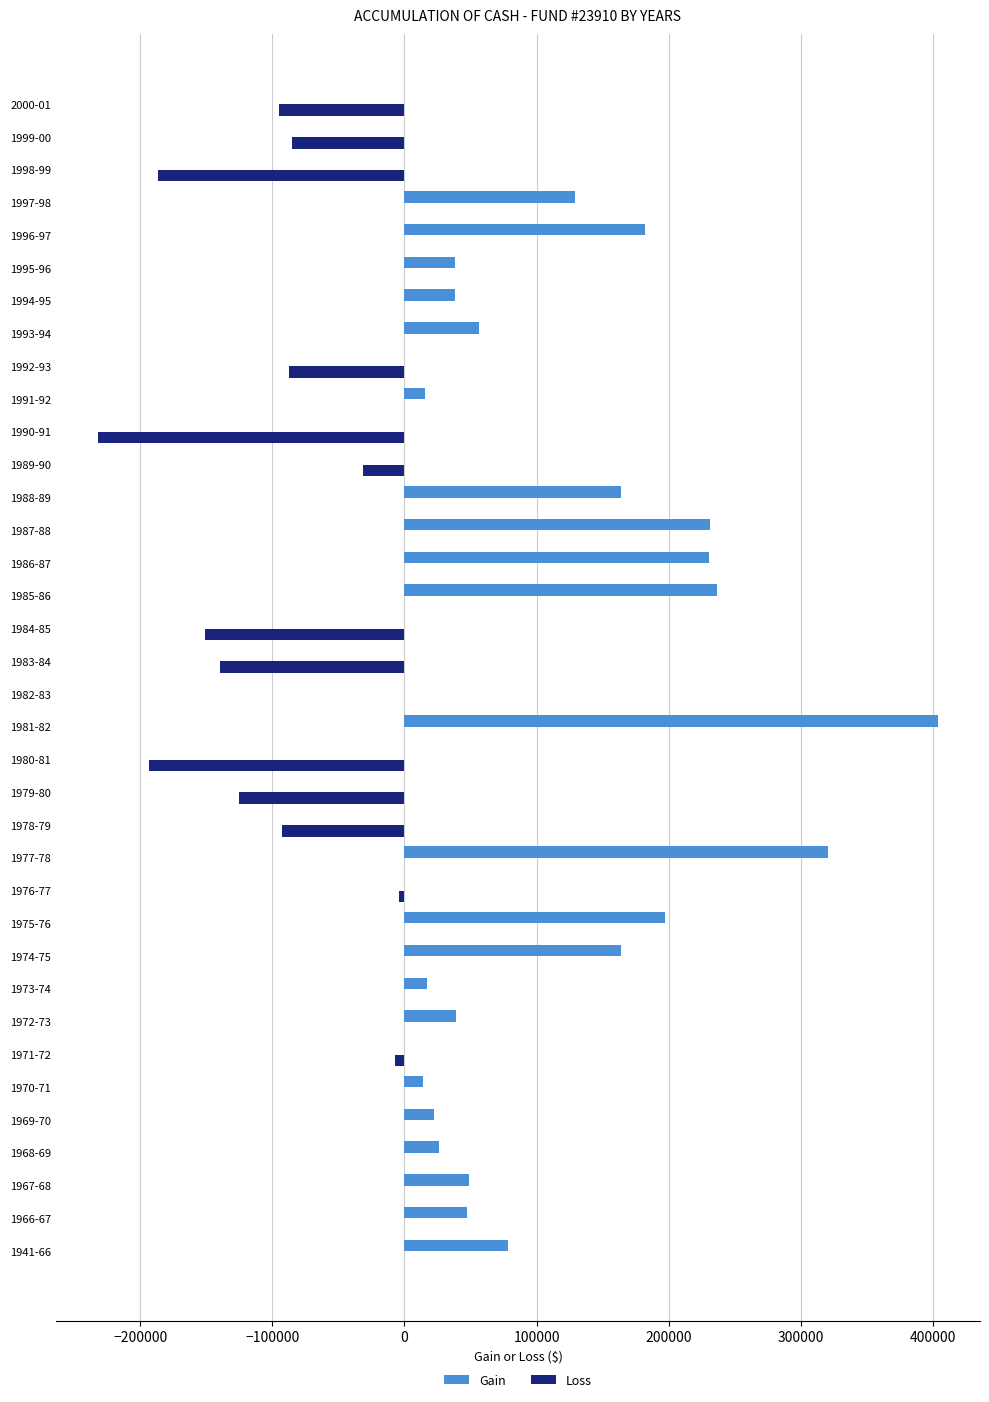

At which label does Gain reach its peak?

1981-82